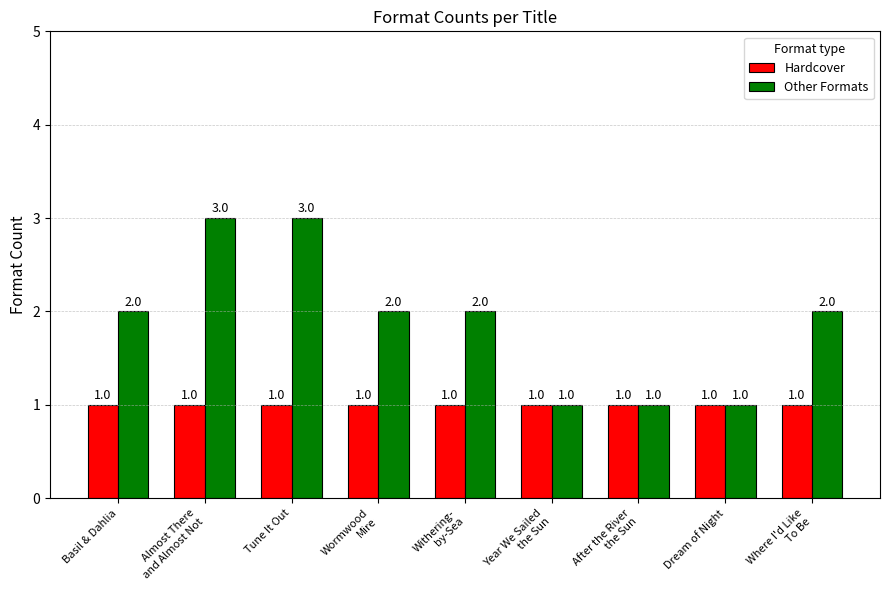

What is the label of the 2nd bar from the right?

Dream of Night